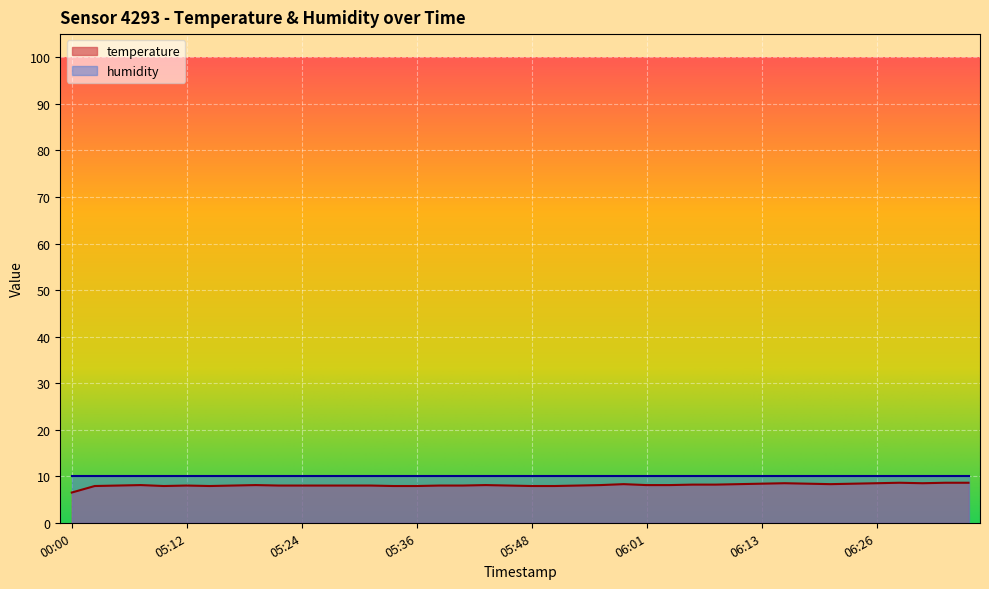

Reading left to right, list all the values displayed in this chart.

00:00=6.5	05:02=7.9	05:04=8.0	05:07=8.1	05:09=7.9	05:12=8.0	05:14=7.9	05:17=8.0	05:19=8.1	05:22=8.0	05:24=8.0	05:26=8.0	05:29=8.0	05:31=8.0	05:34=7.9	05:36=7.9	05:39=8.0	05:41=8.0	05:44=8.1	05:46=8.0	05:48=7.9	05:51=7.9	05:53=8.0	05:56=8.1	05:58=8.3	06:01=8.1	06:03=8.1	06:06=8.2	06:08=8.2	06:11=8.3	06:13=8.4	06:16=8.5	06:18=8.4	06:21=8.3	06:23=8.4	06:26=8.5	06:28=8.6	06:30=8.5	06:33=8.6	06:35=8.6